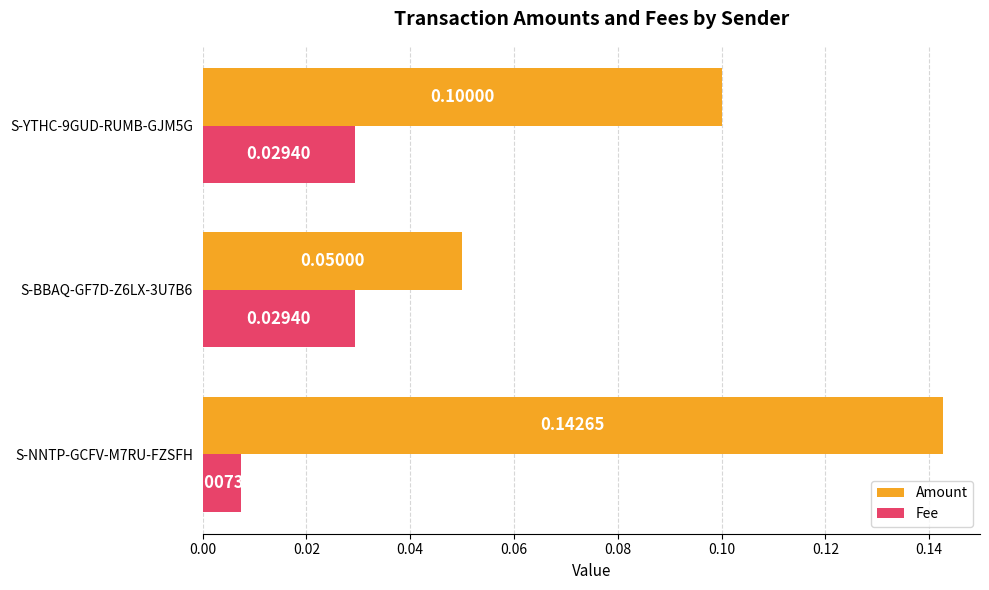

Between S-NNTP-GCFV-M7RU-FZSFH and S-YTHC-9GUD-RUMB-GJM5G, which series saw the biggest shift?

Amount